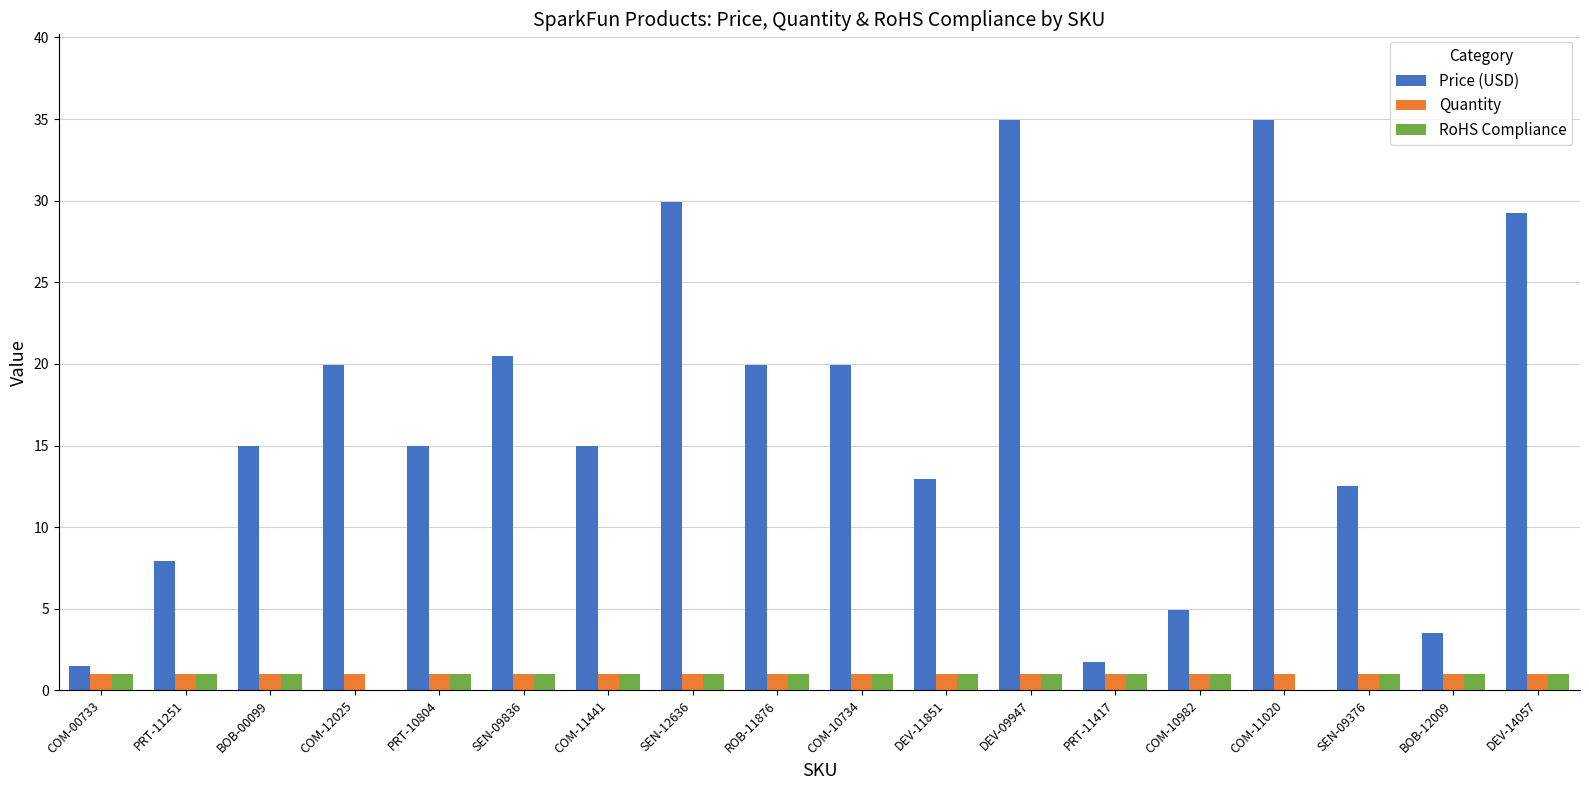

What is the average value of the Quantity series?

1.0